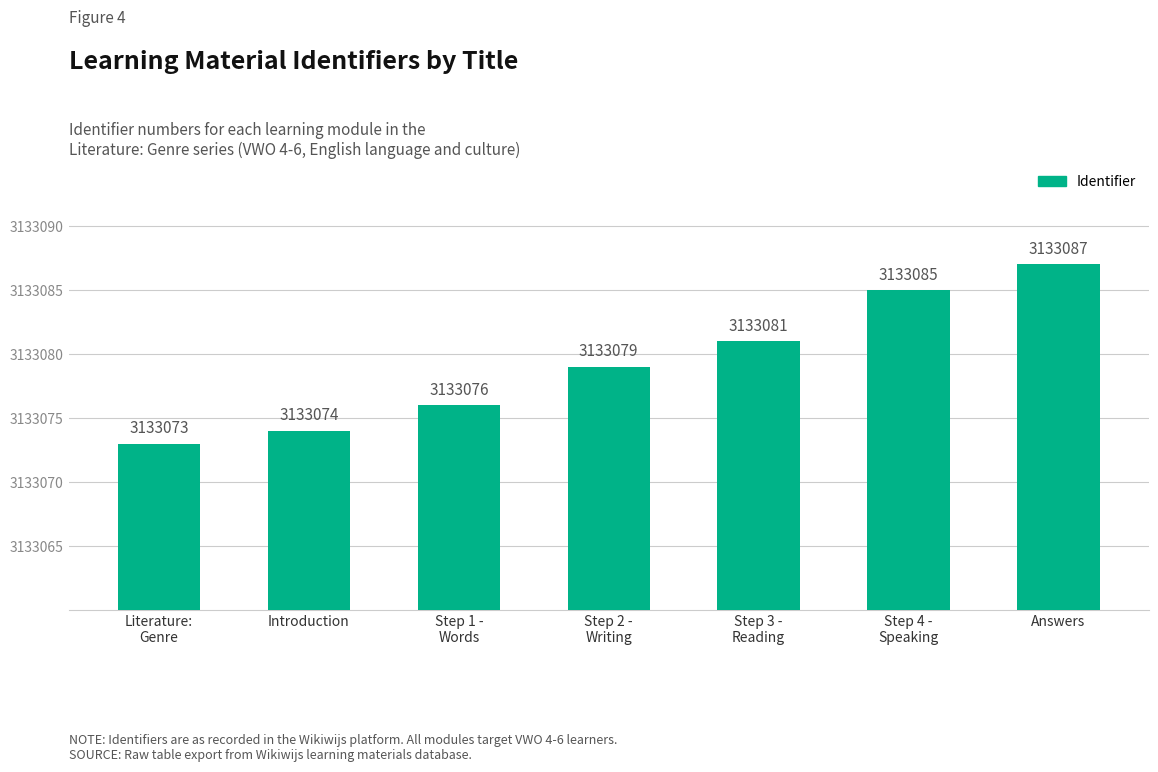

Approximately how many times larger is the value at Step 3 -
Reading compared to Step 4 -
Speaking?

1.0